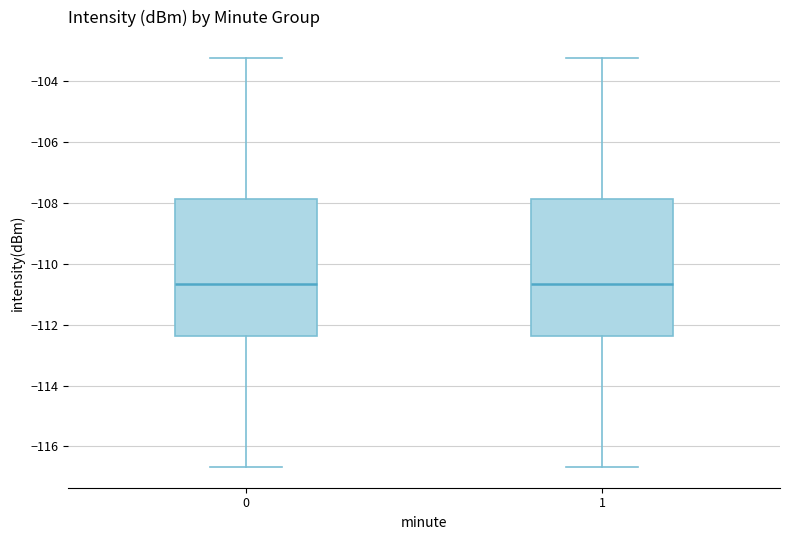

Reading left to right, read every box against the y-axis: the position of its median line, the range the box covers, and the ends of its whiskers. The values are not printed on the chart, so give them approximately, as read against the axis.

0: median -110.6, box -112.4 to -107.8, whiskers -116.6 to -103.2
1: median -110.6, box -112.4 to -107.8, whiskers -116.6 to -103.2